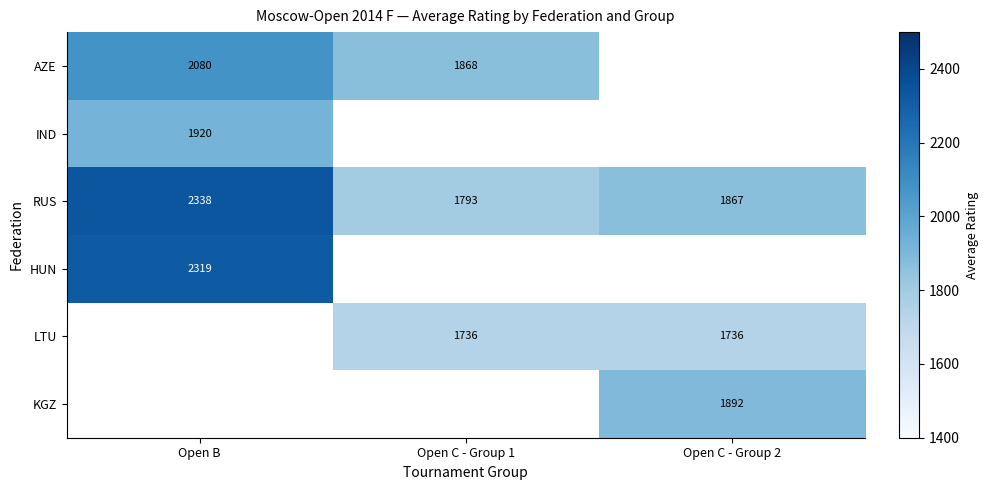

The RUS series shows 3798.6 at Open B. True or false?

False